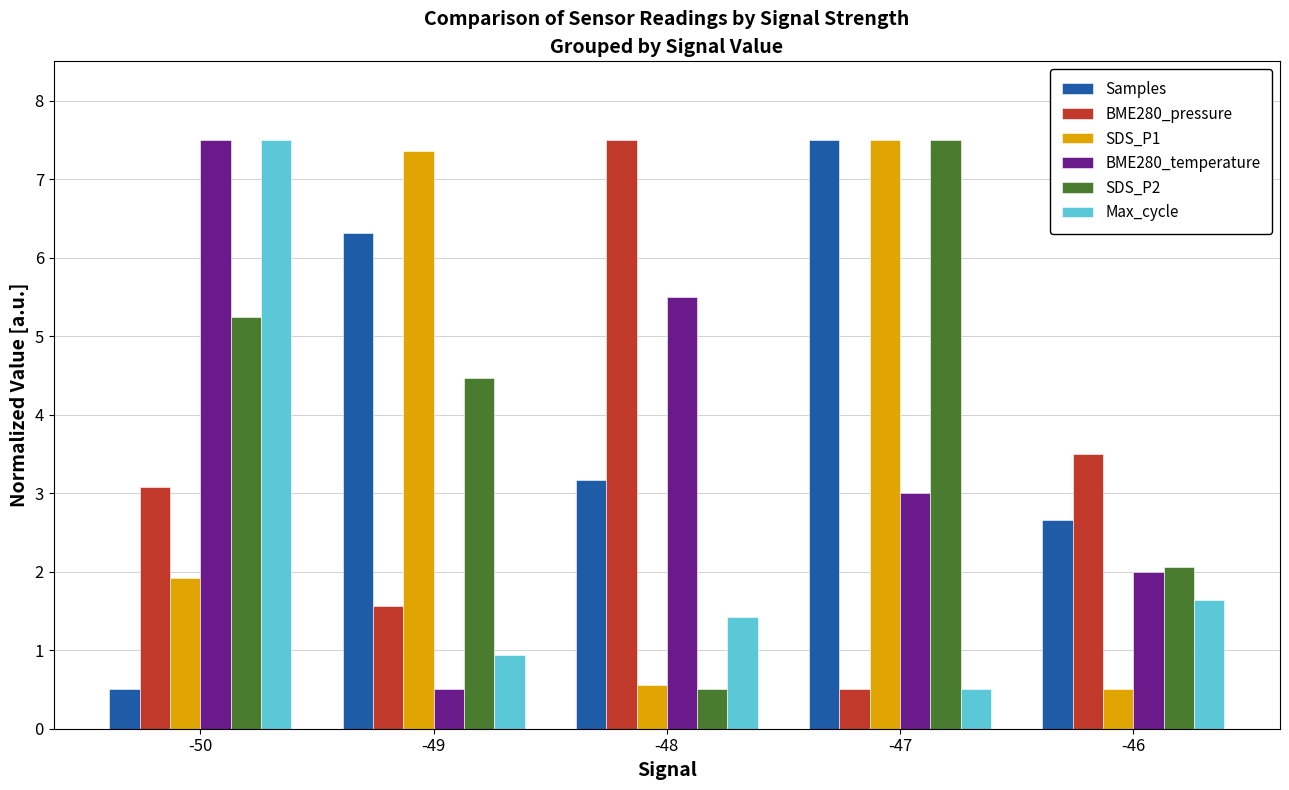

Count the number of categories in the chart.

5